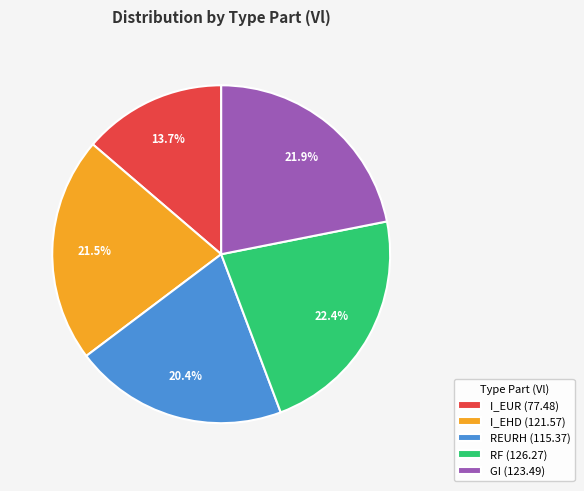

Is I_EUR (77.48) the majority of the pie?

No